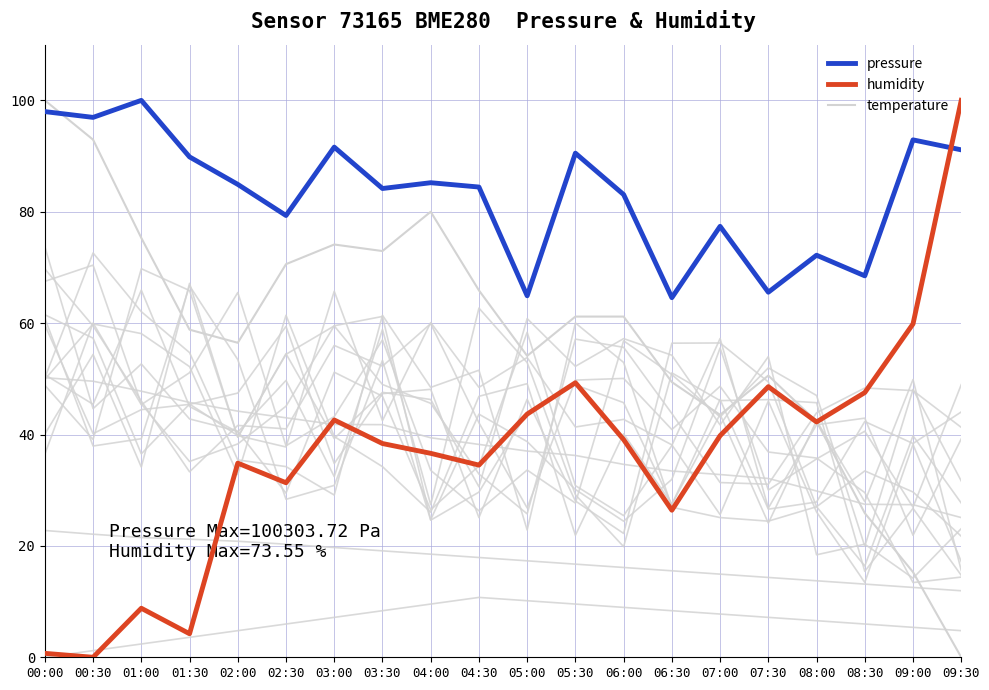

Does the chart have visible grid lines?

Yes